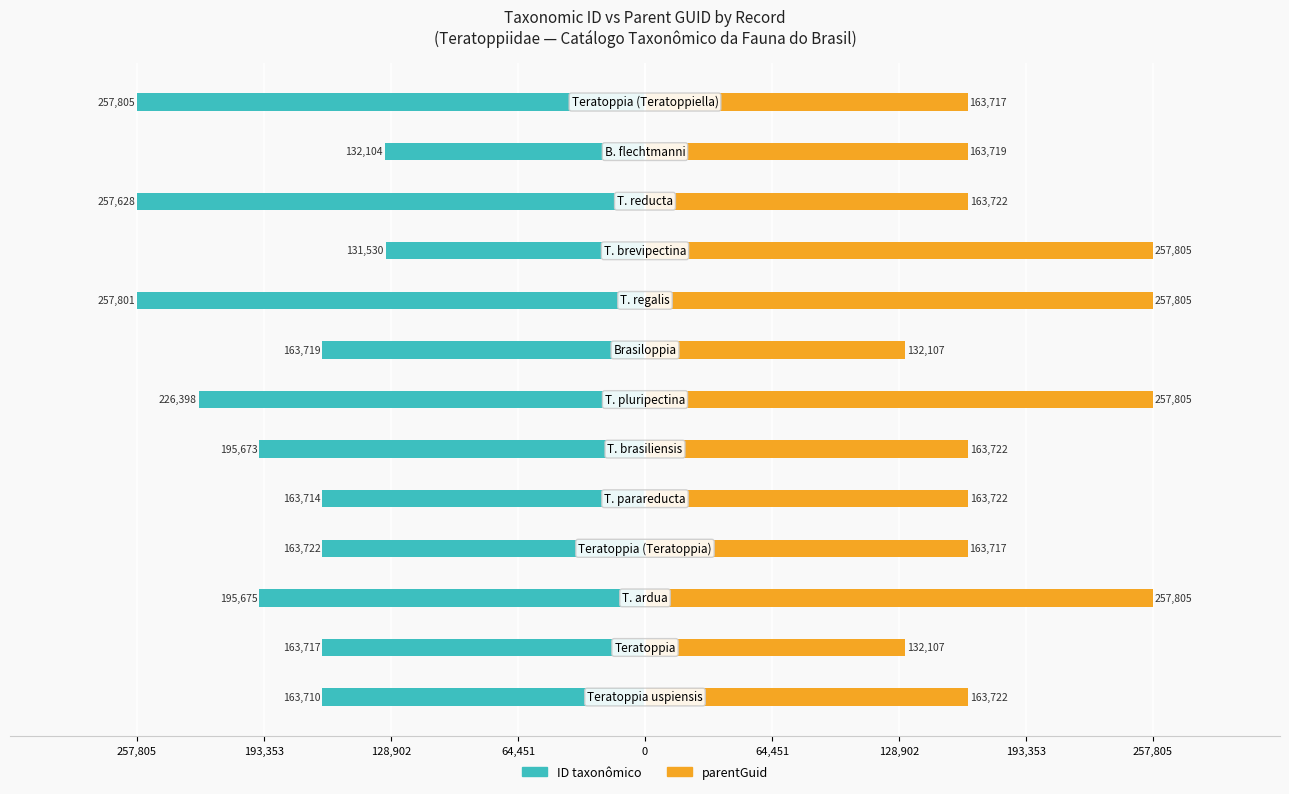

List the series in order of their overall mean, lowest first.

ID taxonômico, parentGuid